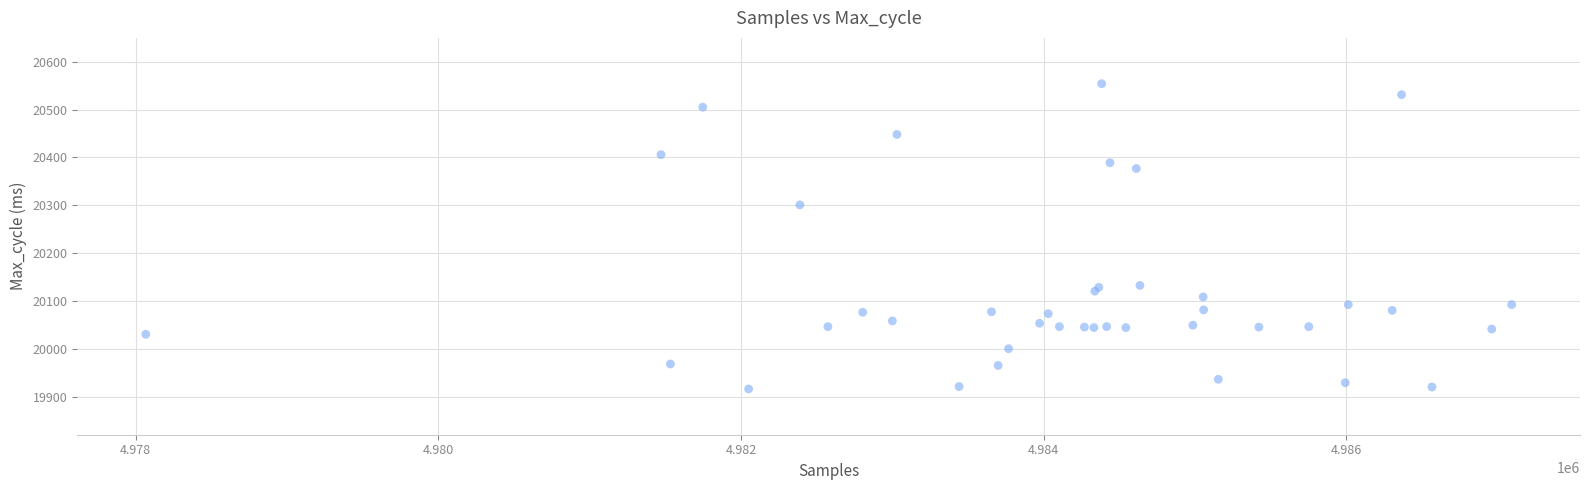

What Y value in the scatter plot is closest to 20235?

20301